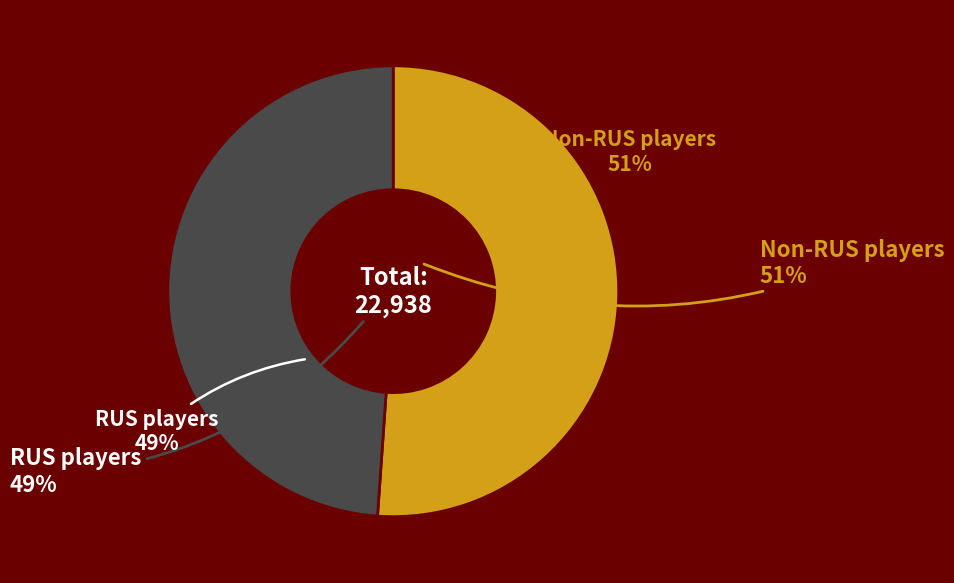

To the nearest percent, what is the difference between the largest and smallest slice percentages?

2%